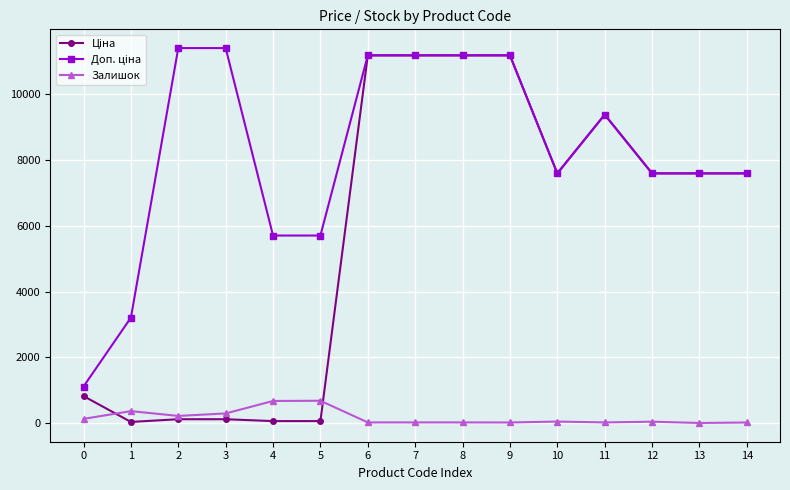

Rank the series by their average value, from lowest to highest.

Залишок, Ціна, Доп. ціна